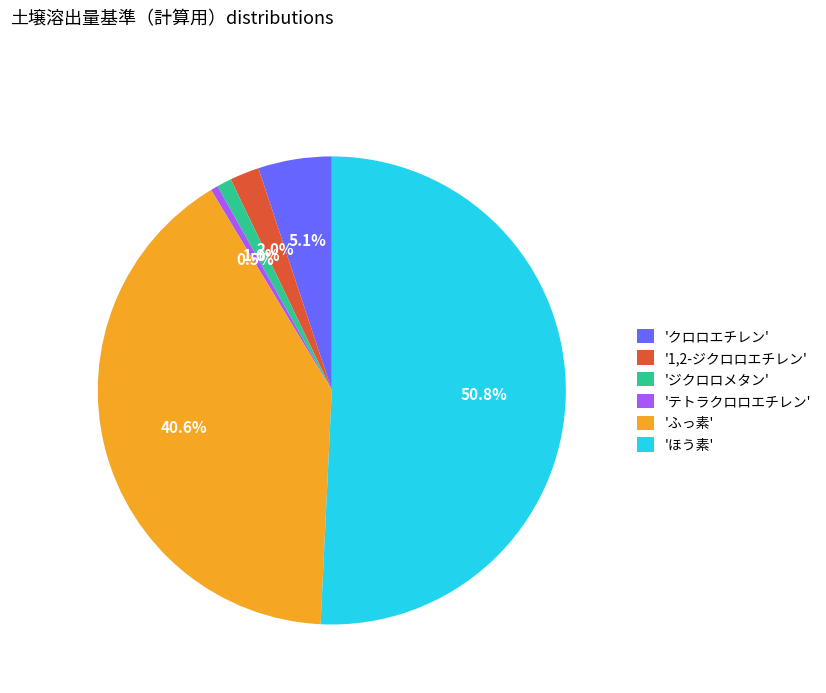

How many segments does this pie chart have?

6